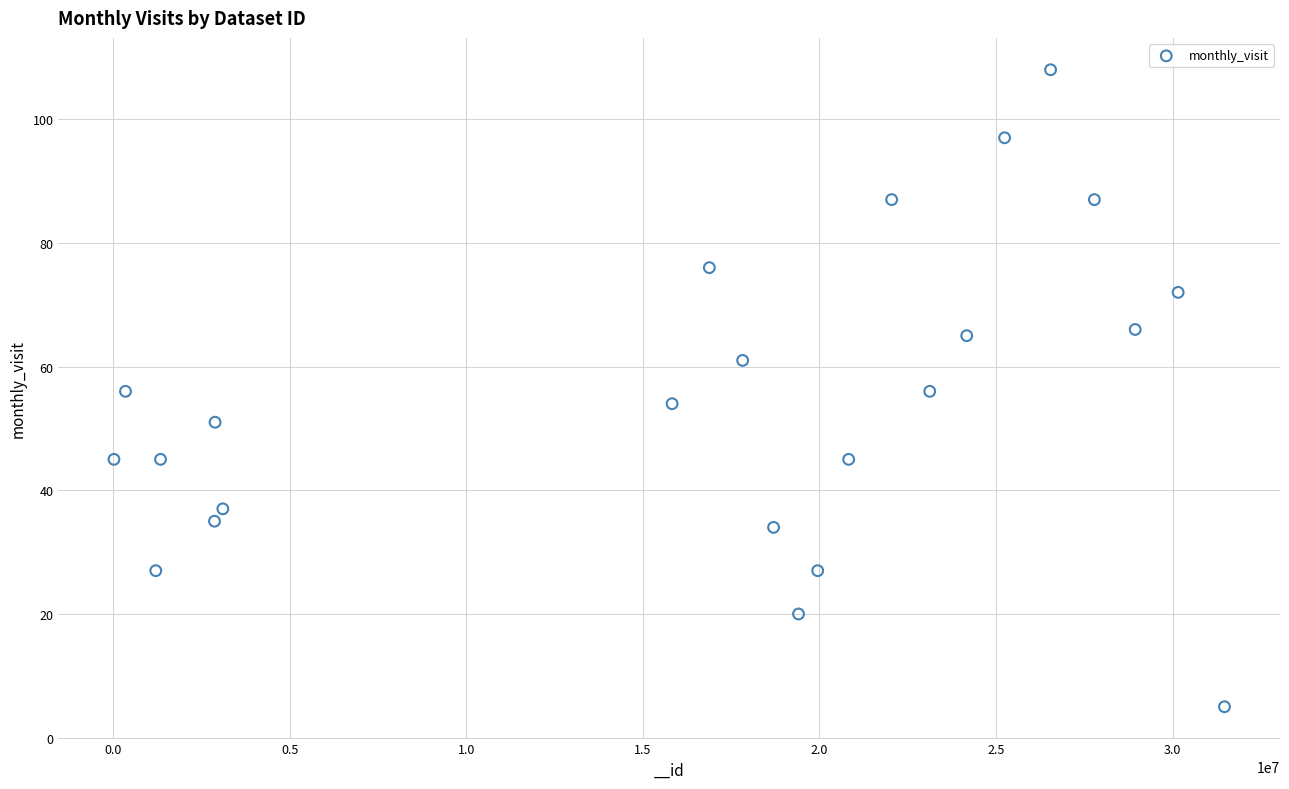

What is the range of X values (max minus min)?

31450979